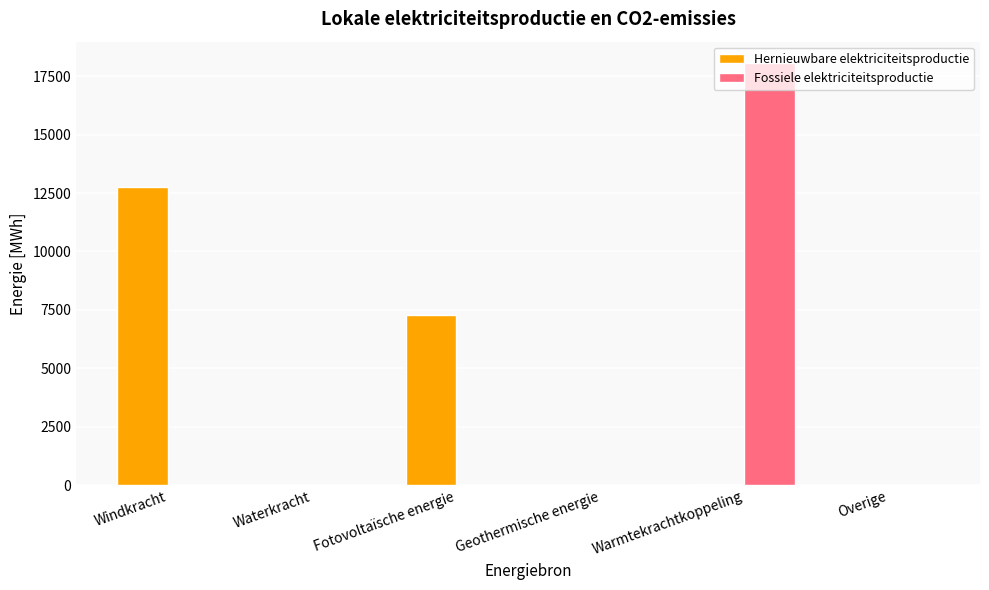

What is the sum of all Hernieuwbare elektriciteitsproductie values?

20059.4